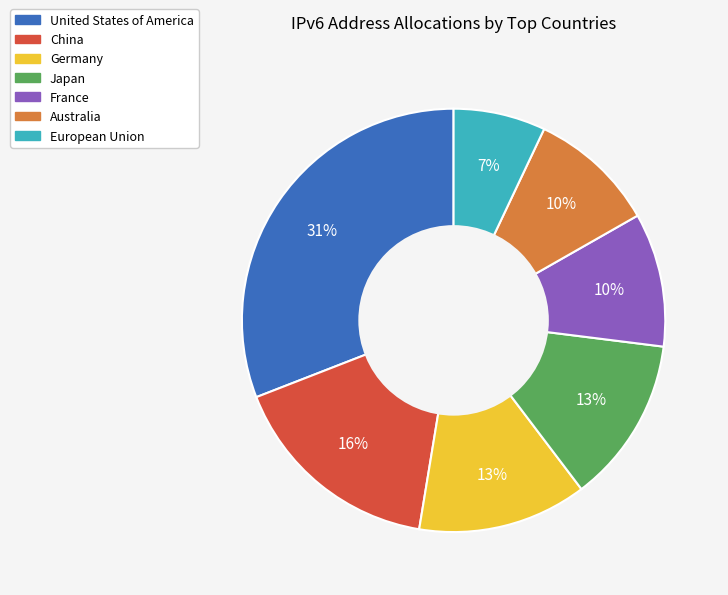

Between European Union and Germany, which is larger?

Germany